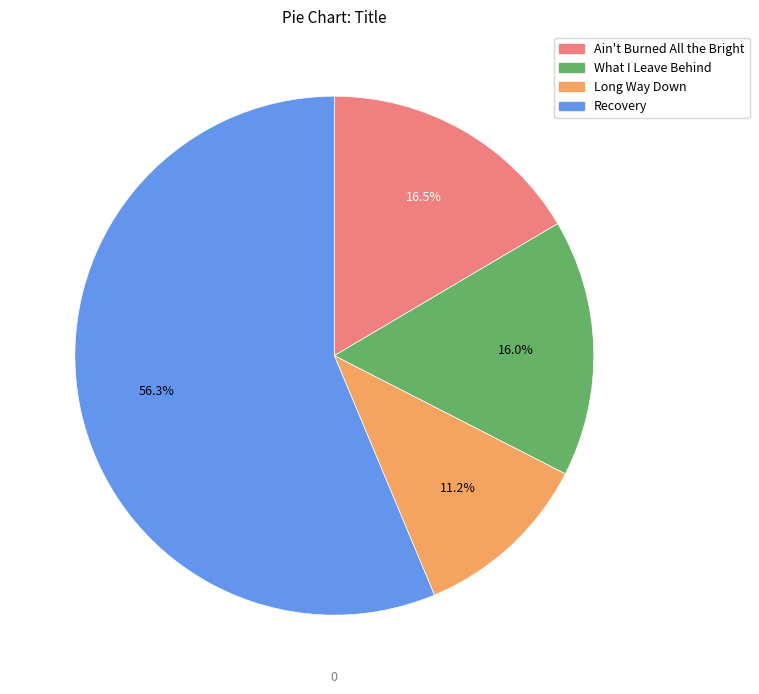

What percentage is the What I Leave Behind slice, to the nearest percent?

16%